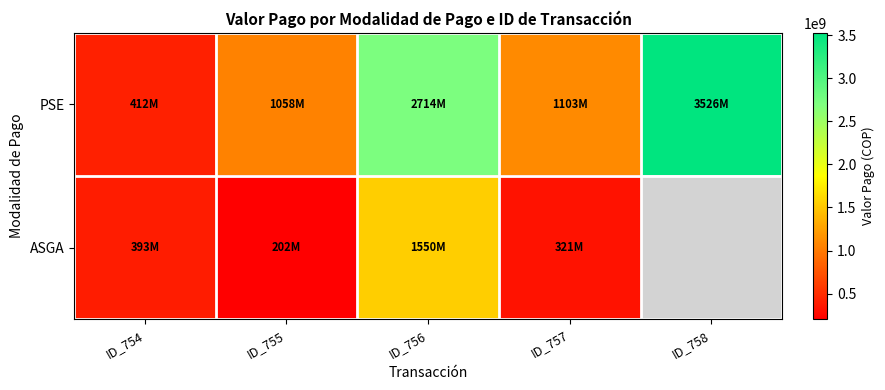

List the series in order of their peak value, lowest first.

ASGA, PSE